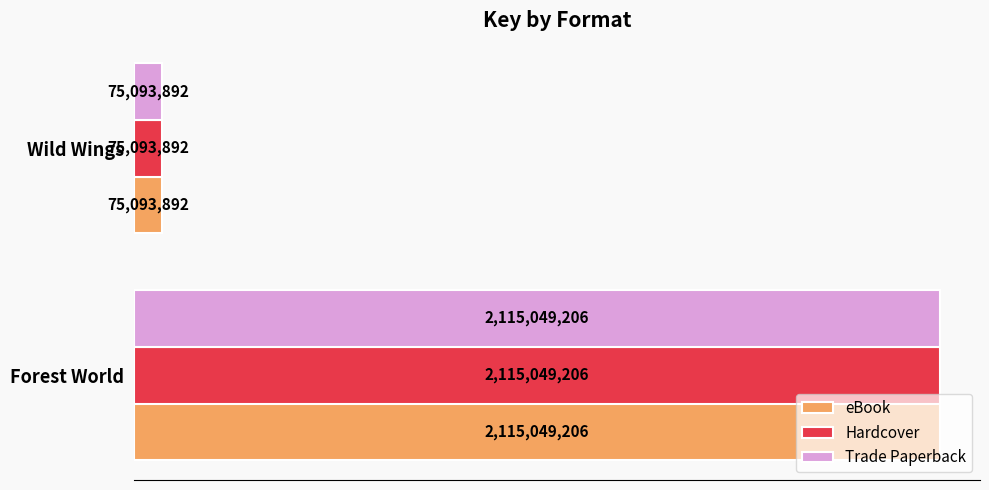

Reading right to left, transcribe all the data shown in this chart.

eBook: 75093892	2115049206
Hardcover: 75093892	2115049206
Trade Paperback: 75093892	2115049206